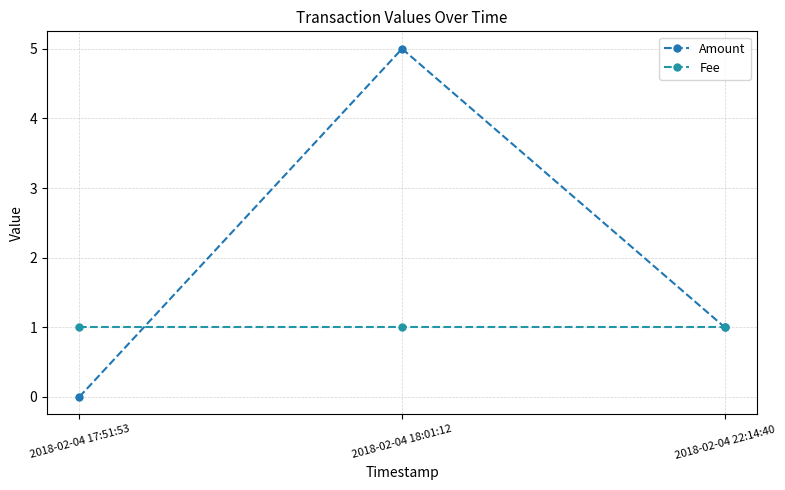

What is the label of the 3rd point from the left?

2018-02-04 22:14:40